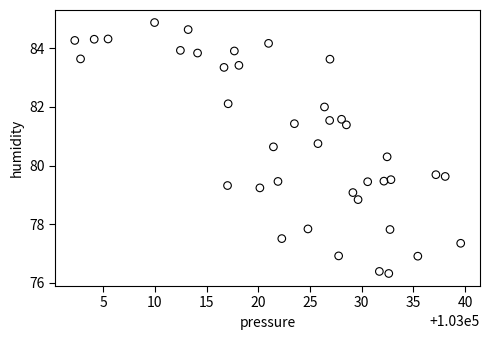

What is the range of Y values (max minus min)?

8.6